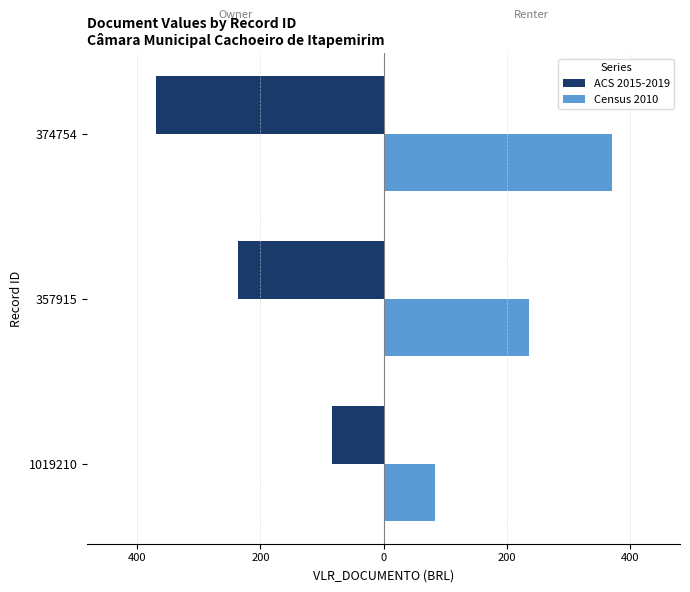

What are all the series names shown in the legend?

ACS 2015-2019, Census 2010